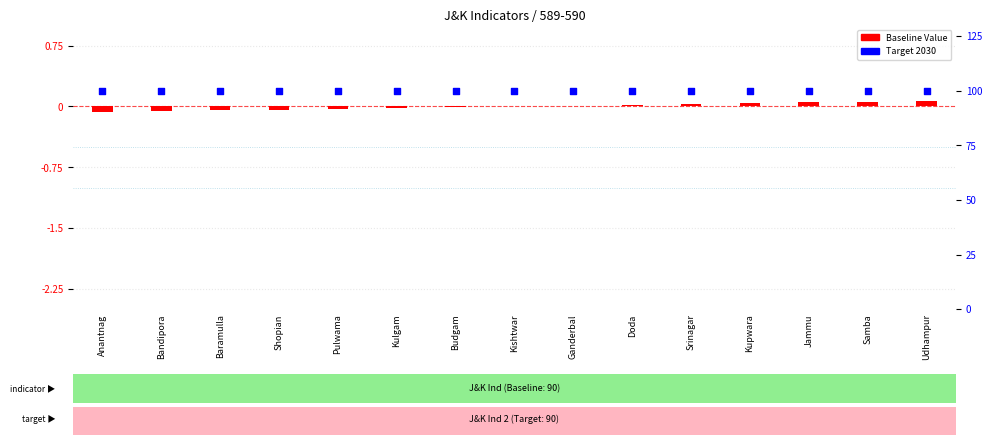

Which series contains the highest Y value?

Target 2030